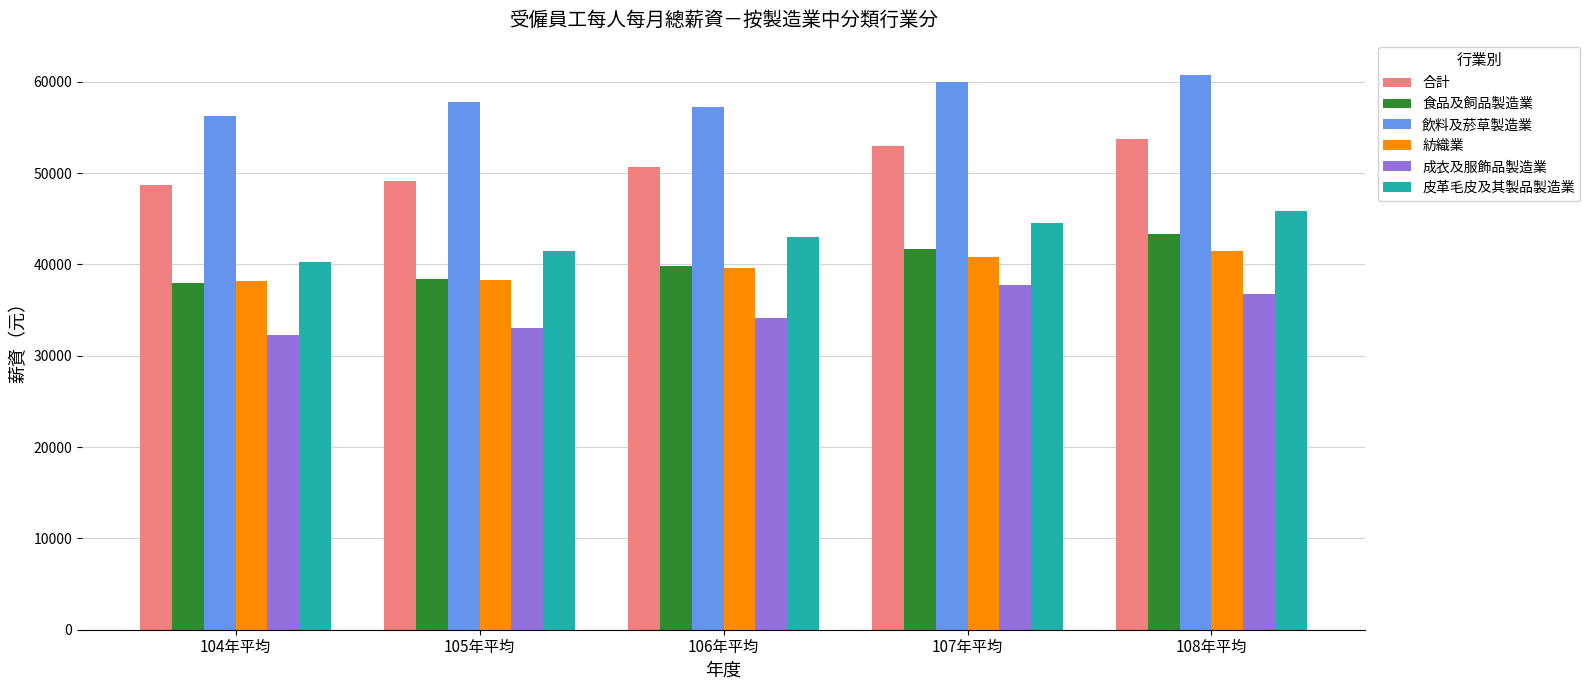

Read the 合計 value at 108年平均.

53776